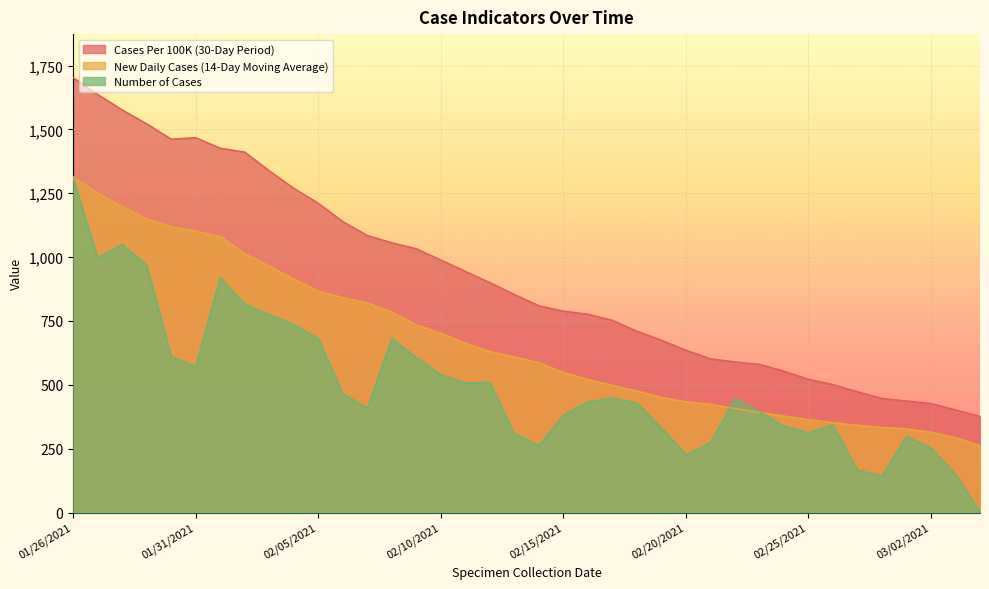

The value of Number of Cases at 01/29/2021 is 969.0. True or false?

True